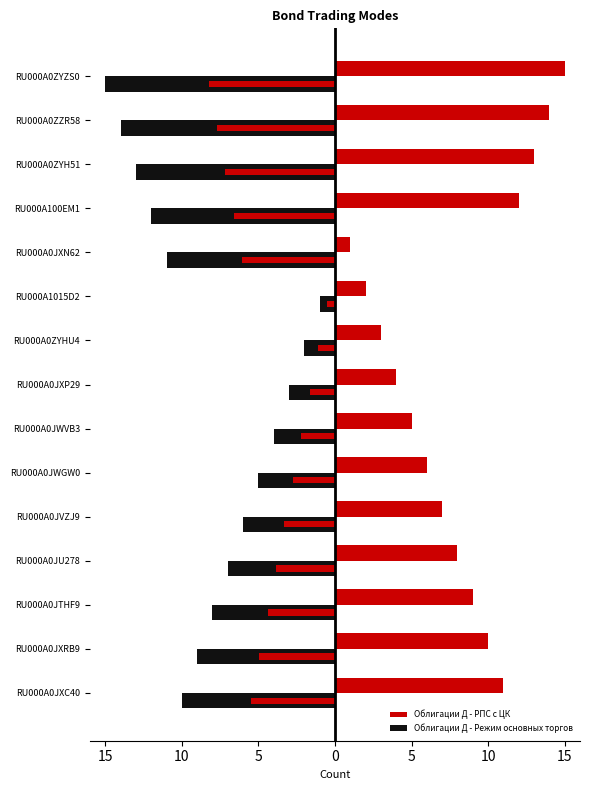

Is it true that Облигации Д - РПС с ЦК equals 2 at RU000A1015D2?

True